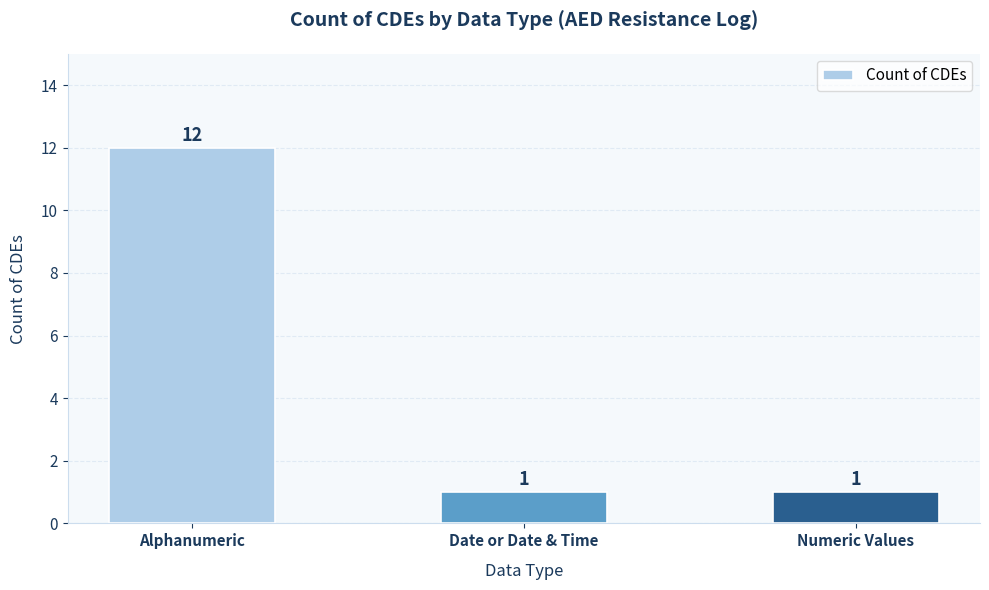

Reading left to right, transcribe all the data shown in this chart.

12	1	1